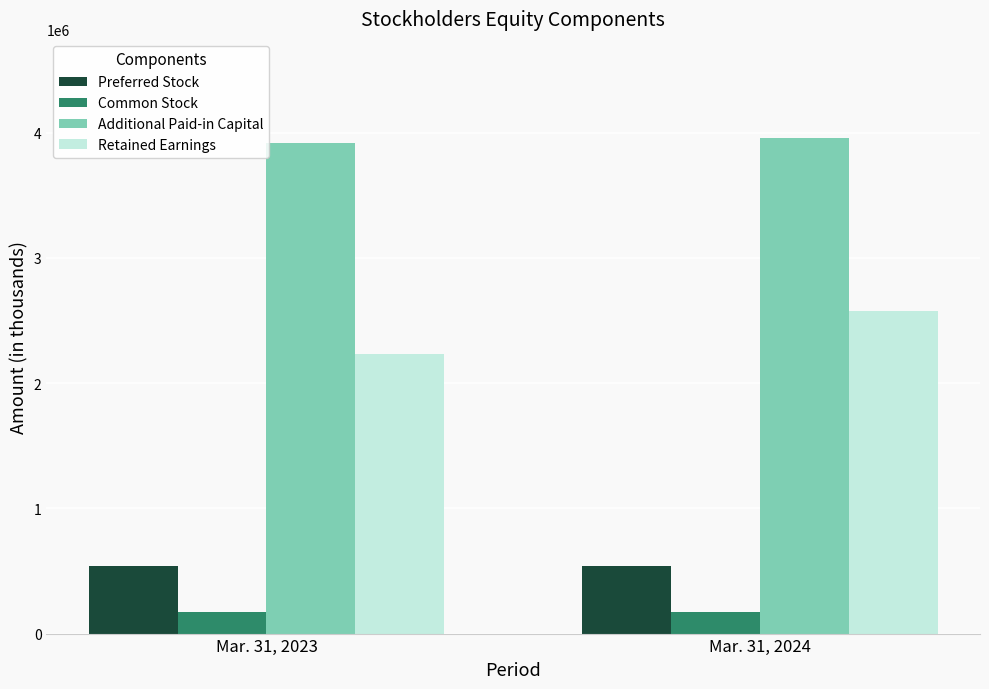

How many distinct data groups are displayed?

4